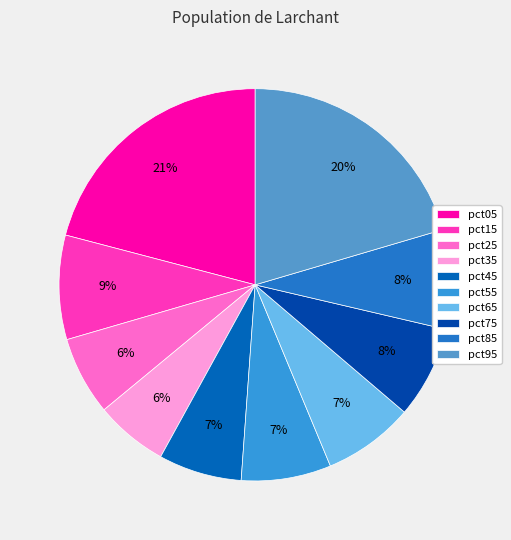

To the nearest percent, what is the difference between the pct45 and pct85 slice percentages?

1%